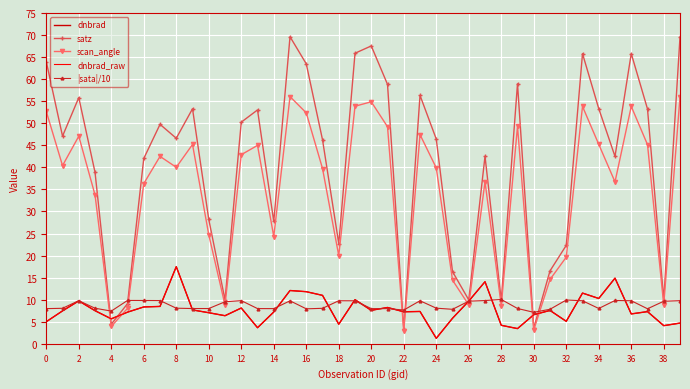

True or false: dnbrad_raw has more than 0 points higher than both neighbors.

True